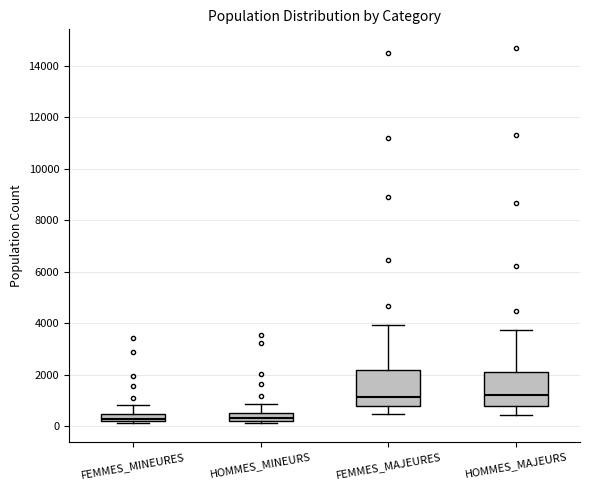

Where is the lower edge of the box for HOMMES_MAJEURS on the y-axis? The values are not printed on the chart, so give them approximately, as read against the axis.

800